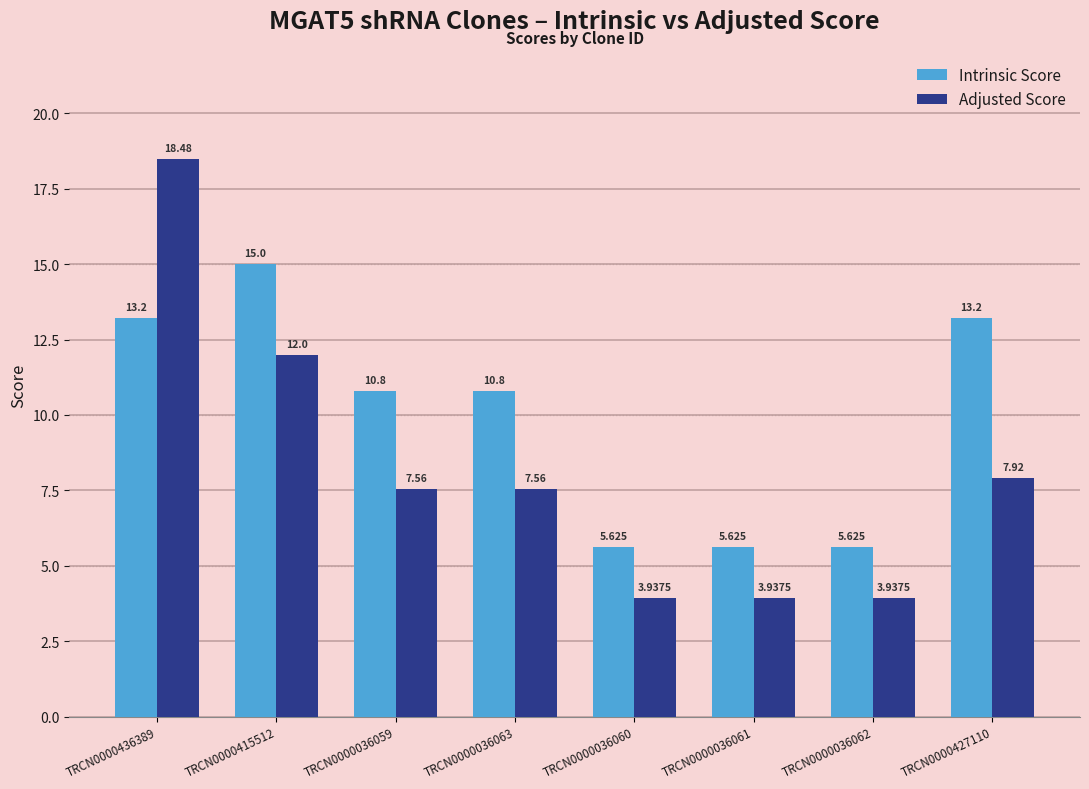

List the series in order of their peak value, lowest first.

Intrinsic Score, Adjusted Score